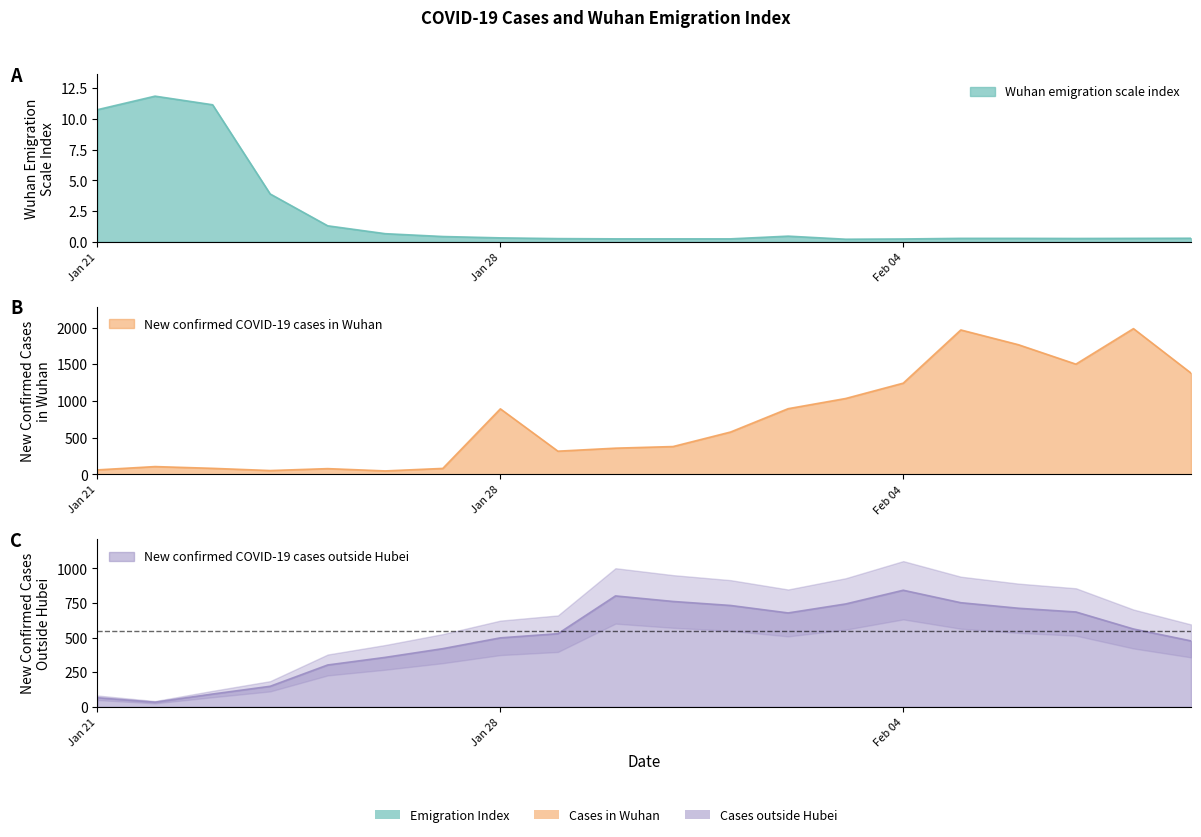

List the series in order of their overall mean, highest first.

New confirmed COVID-19 cases in Wuhan, New confirmed COVID-19 cases outside Hubei, Wuhan emigration scale index